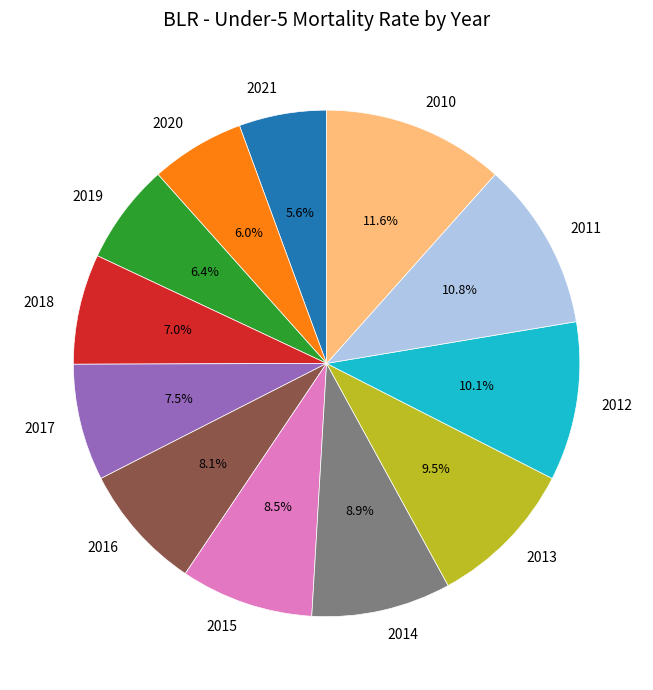

Count the number of slices in the pie.

12